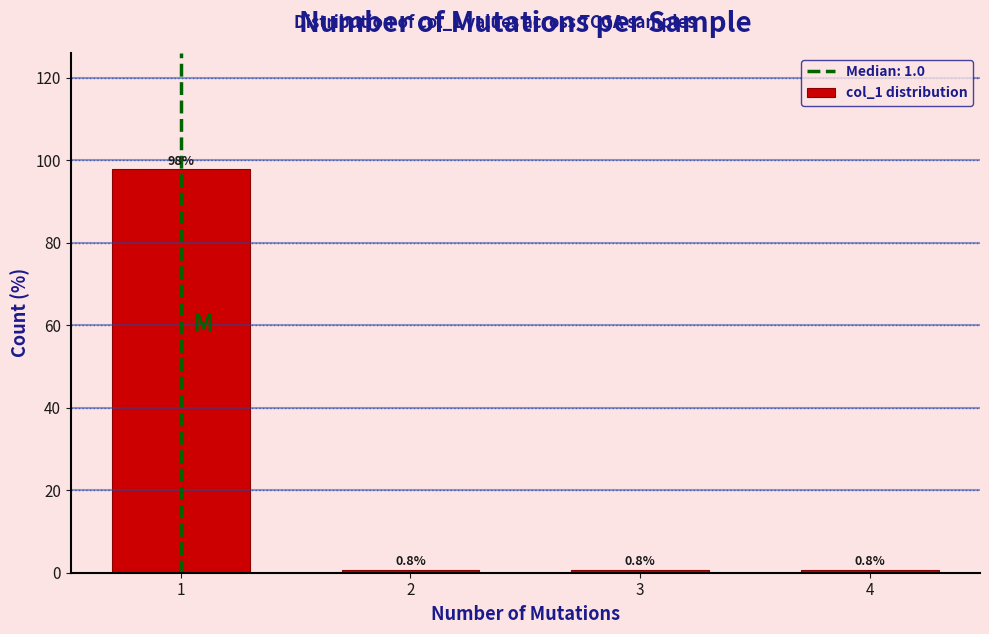

Reading left to right, list all the values displayed in this chart.

97.7	0.8	0.8	0.8